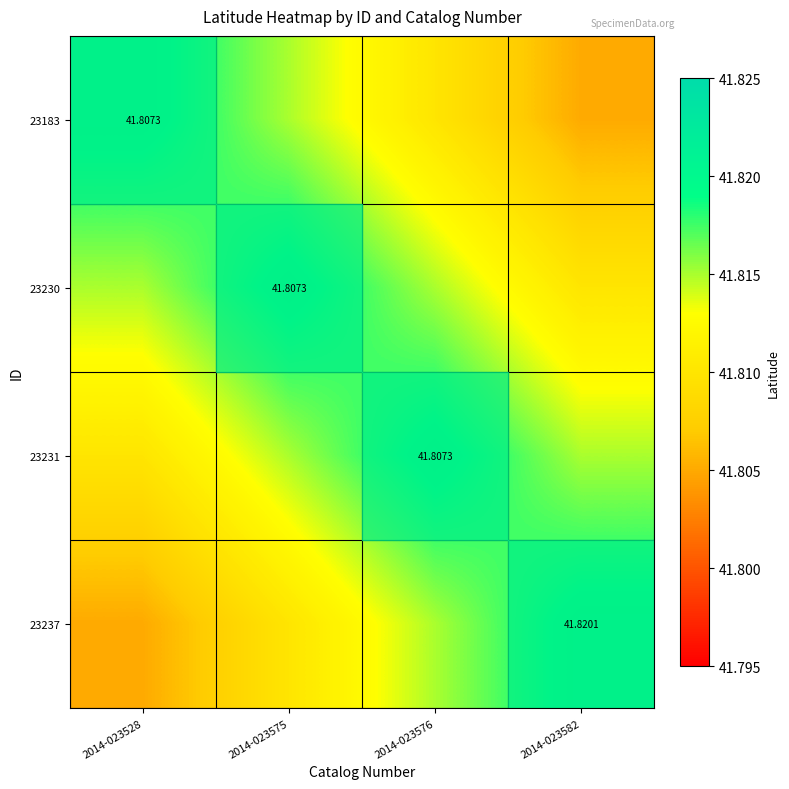

How many 23231 values are between 41 and 42?

4